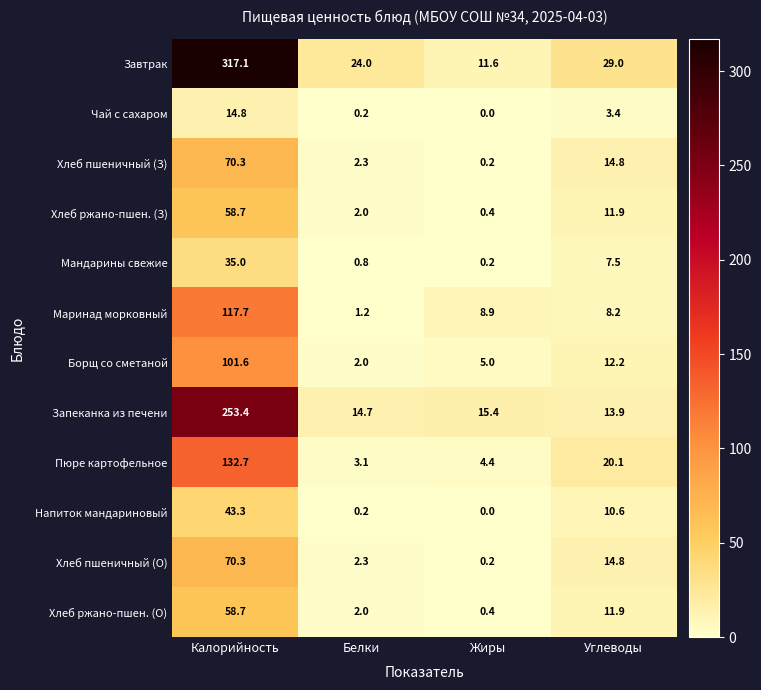

How many data points in Хлеб пшеничный (З) are less than 14?

2